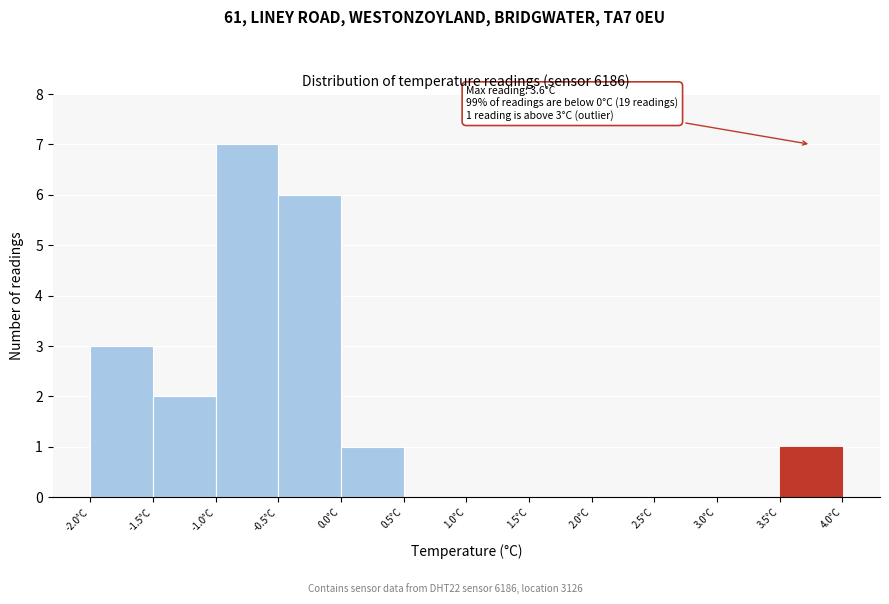

Over which range of the x-axis is the bar tallest?

-1.0 to -0.5